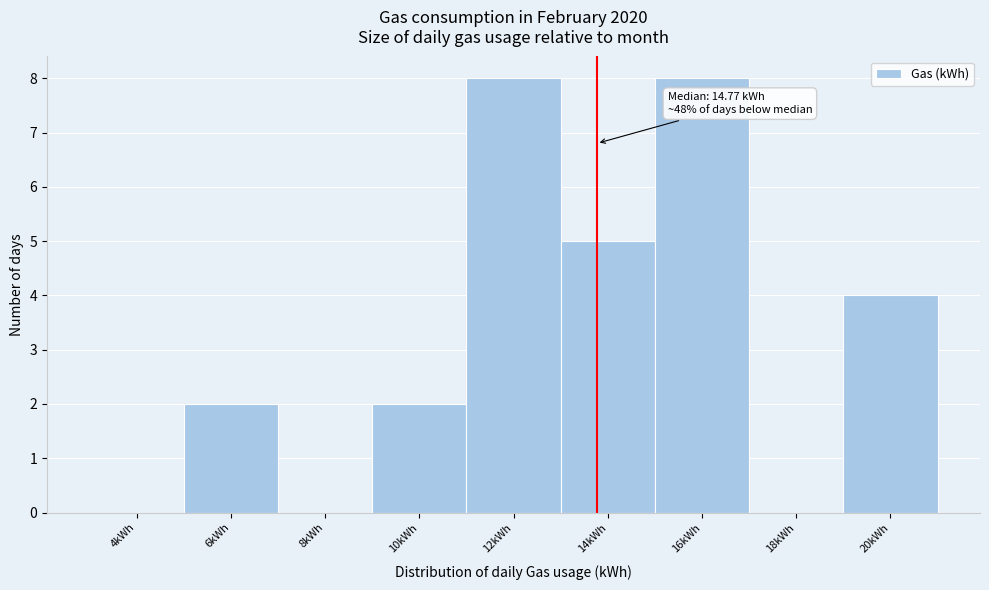

Reading right to left, list all the values displayed in this chart.

20kWh=4	18kWh=0	16kWh=8	14kWh=5	12kWh=8	10kWh=2	8kWh=0	6kWh=2	4kWh=0